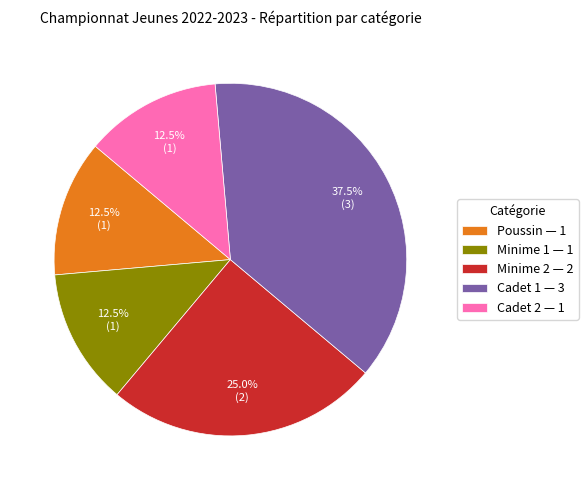

Which slice is the largest?

Cadet 1 — 3